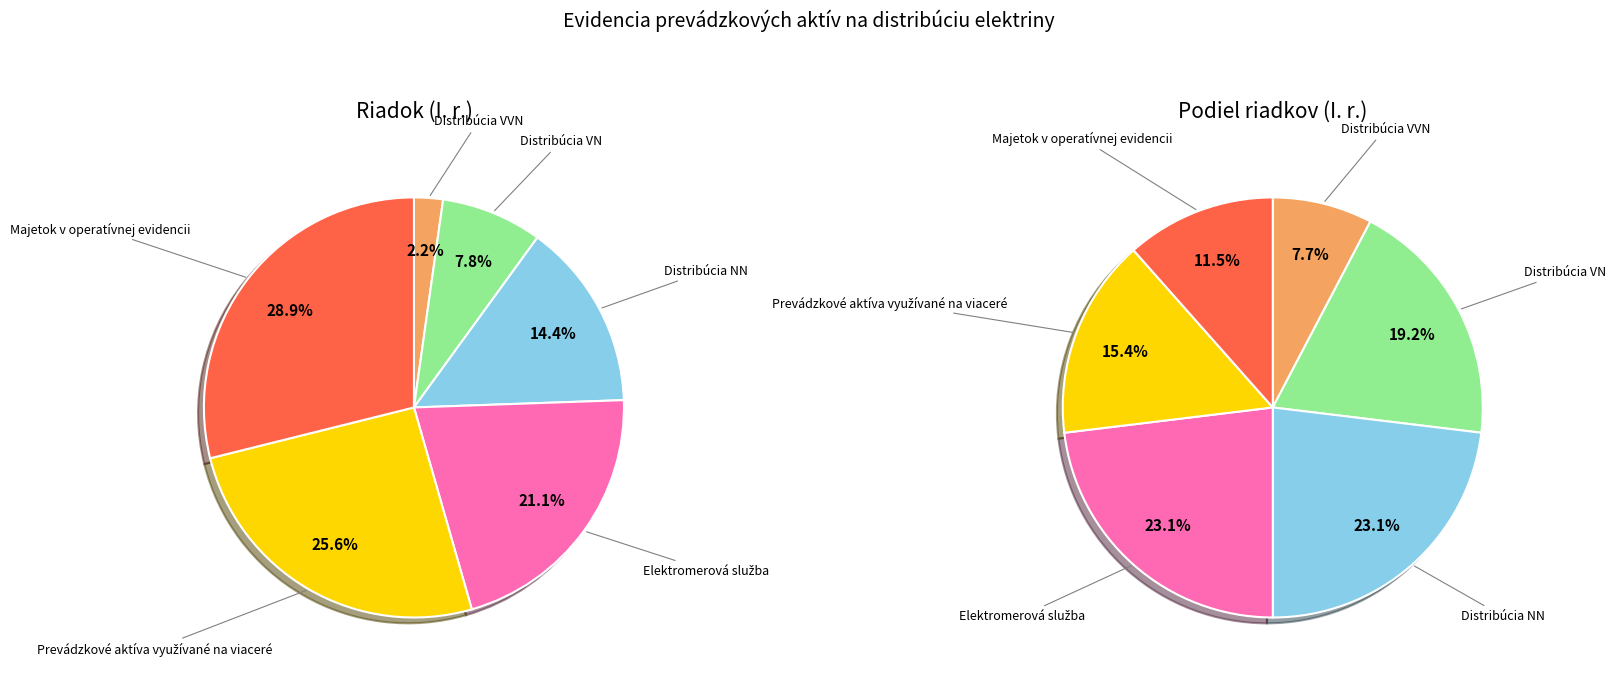

Which category has the biggest portion of the pie?

Majetok v operatívnej evidencii